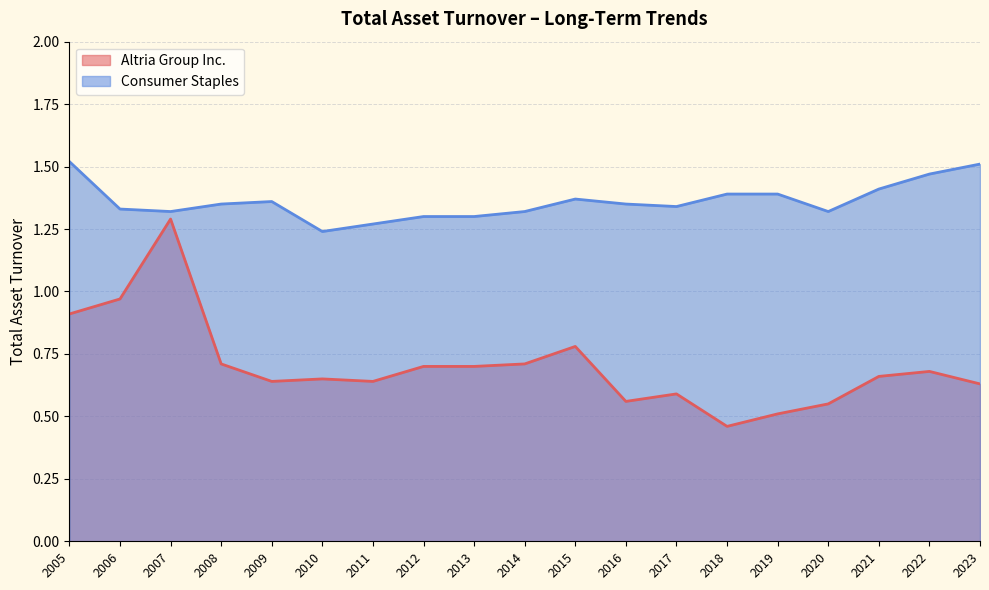

In Consumer Staples, how many points are lower than both neighbors (excluding endpoints)?

4